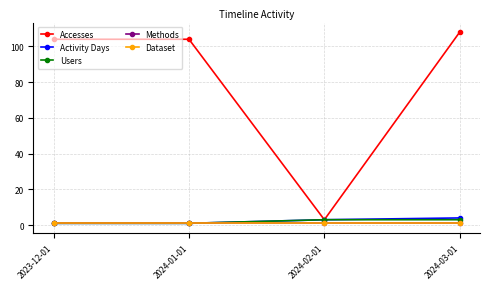

Is this an area chart (filled region under the line)?

No